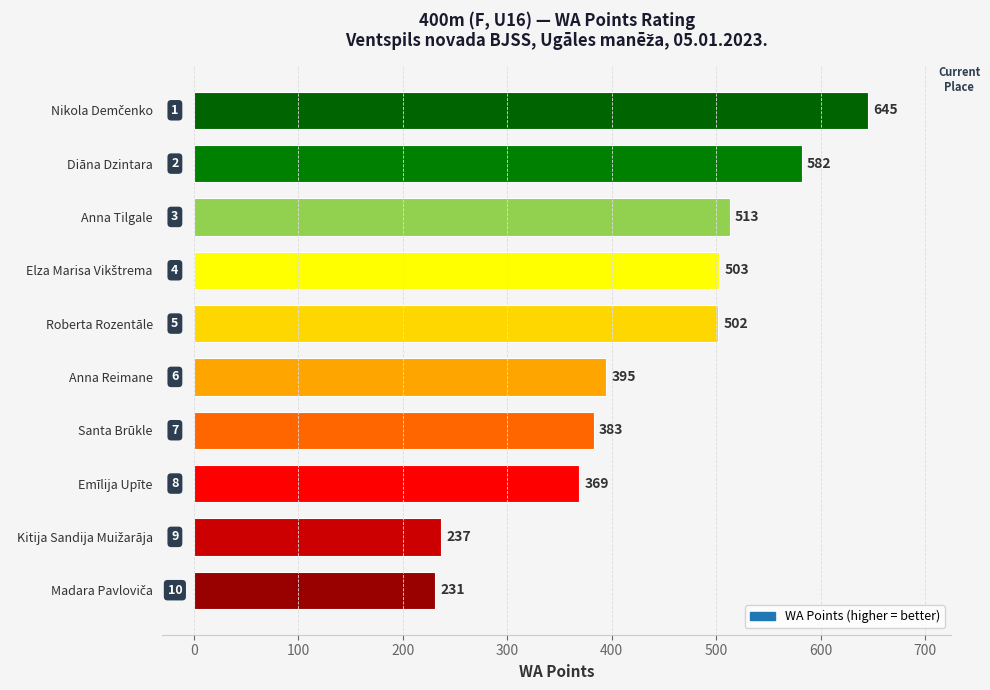

What is the ratio of the value at Anna Tilgale to the value at Emīlija Upīte?

1.4